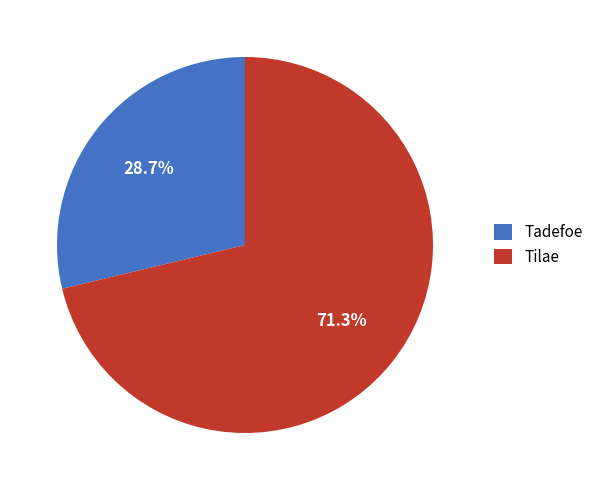

What percentage is the Tadefoe slice, to the nearest percent?

29%